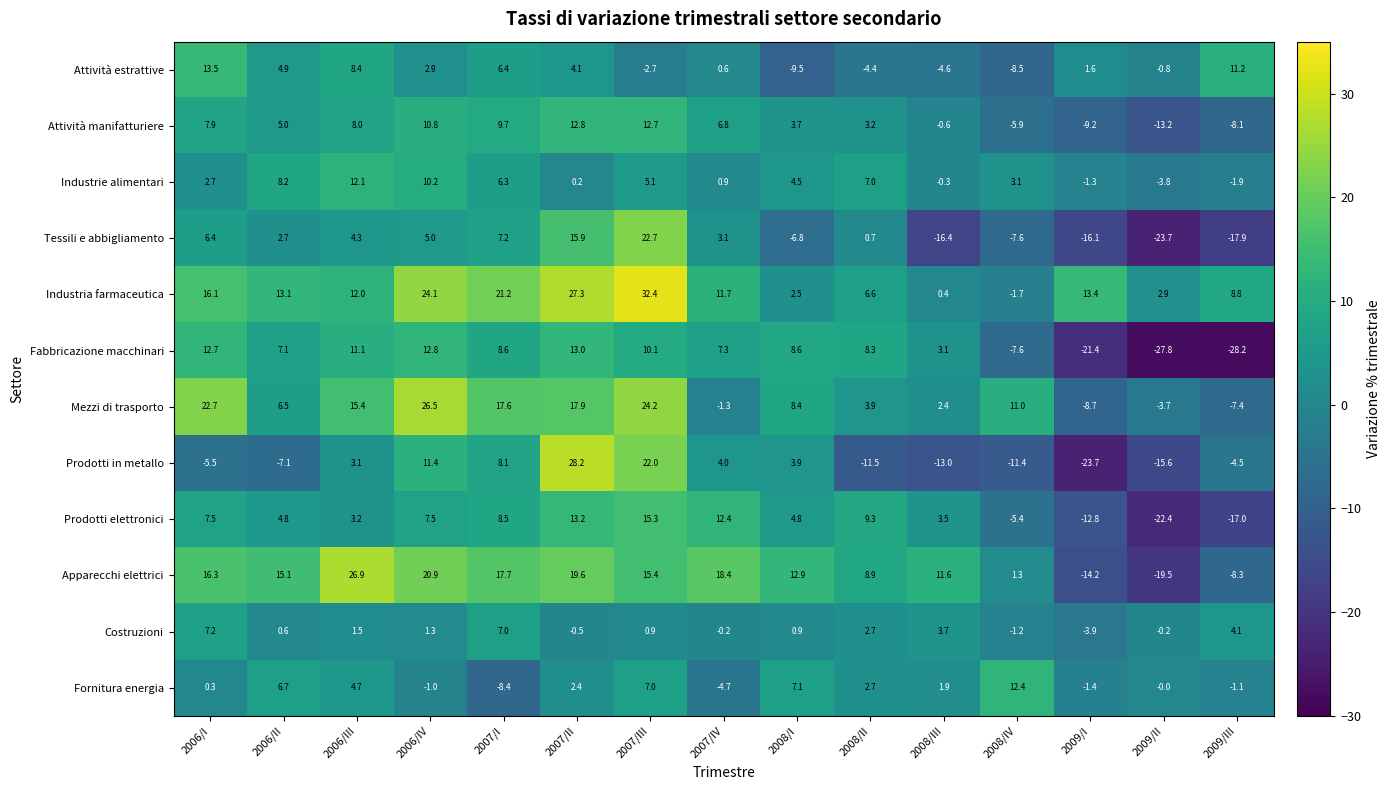

Is the value of Fabbricazione macchinari at 2009/II greater than the value of Industria farmaceutica at 2006/II?

No